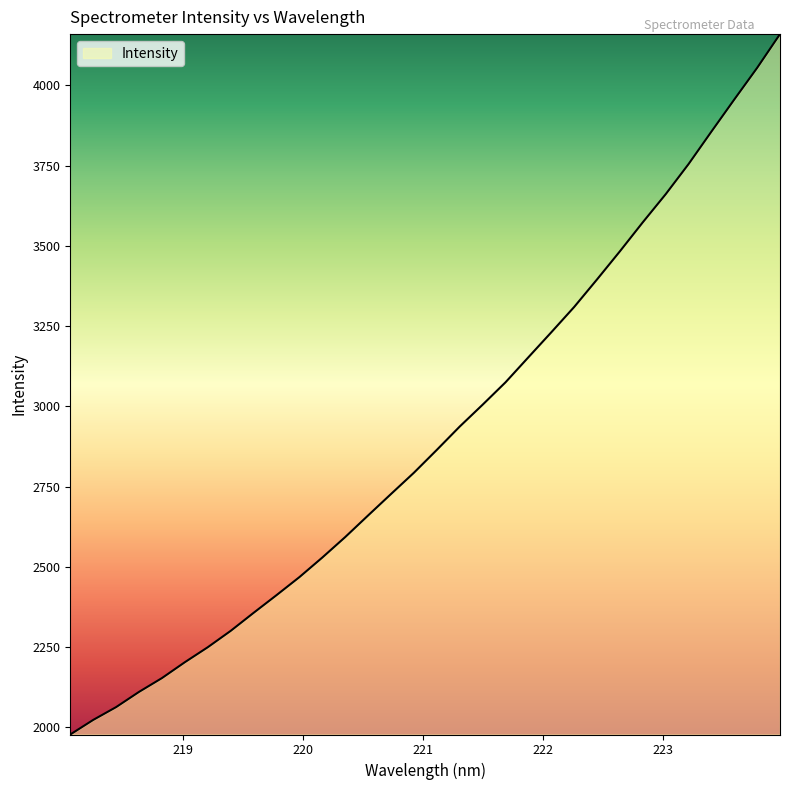

What is the greatest value displayed?

4160.1